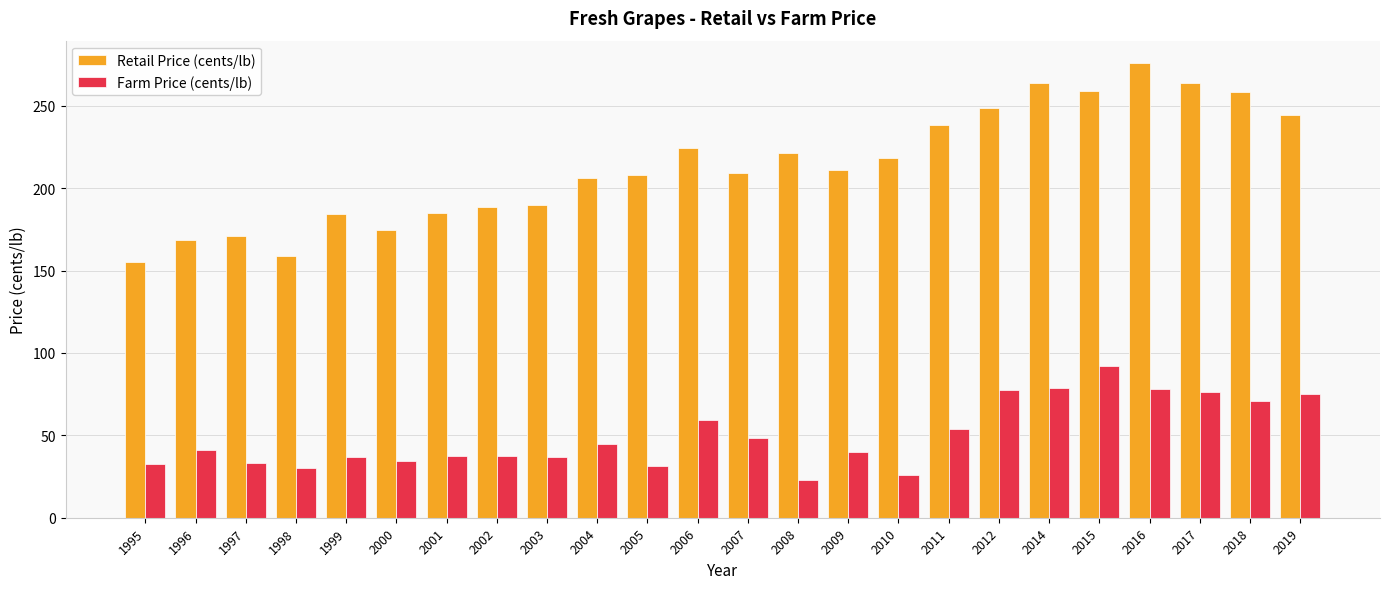

What is the difference between the second highest and minimum values in the Farm Price (cents/lb) series?

55.4